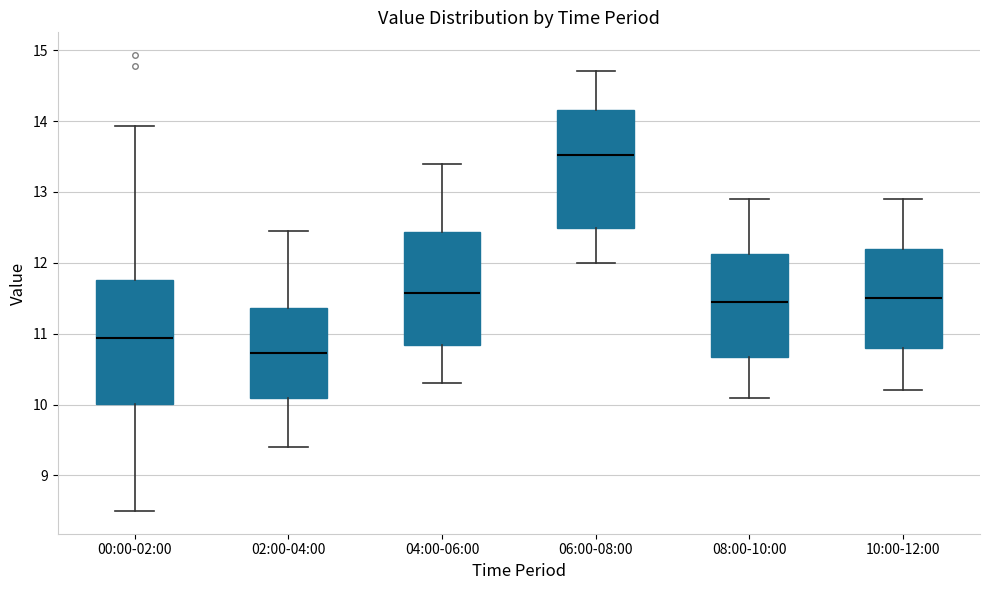

Reading left to right, transcribe this box plot: for each box, give where its median line is, the range the box spans, and where its two whiskers end, as read against the y-axis. The values are not printed on the chart, so give them approximately, as read against the axis.

00:00-02:00: median 10.9, box 10.0 to 11.8, whiskers 8.5 to 13.9
02:00-04:00: median 10.7, box 10.1 to 11.4, whiskers 9.4 to 12.5
04:00-06:00: median 11.6, box 10.8 to 12.4, whiskers 10.3 to 13.4
06:00-08:00: median 13.5, box 12.5 to 14.2, whiskers 12.0 to 14.7
08:00-10:00: median 11.5, box 10.7 to 12.1, whiskers 10.1 to 12.9
10:00-12:00: median 11.5, box 10.8 to 12.2, whiskers 10.2 to 12.9